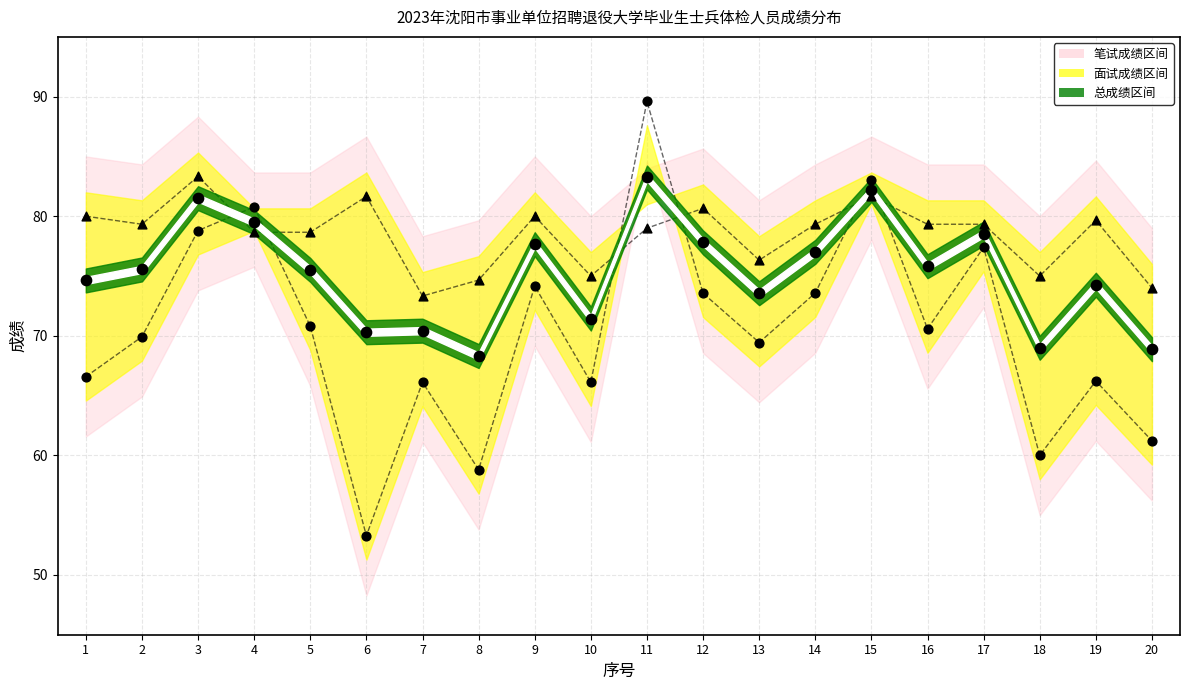

At how many categories does at least one series exceed 79?

13